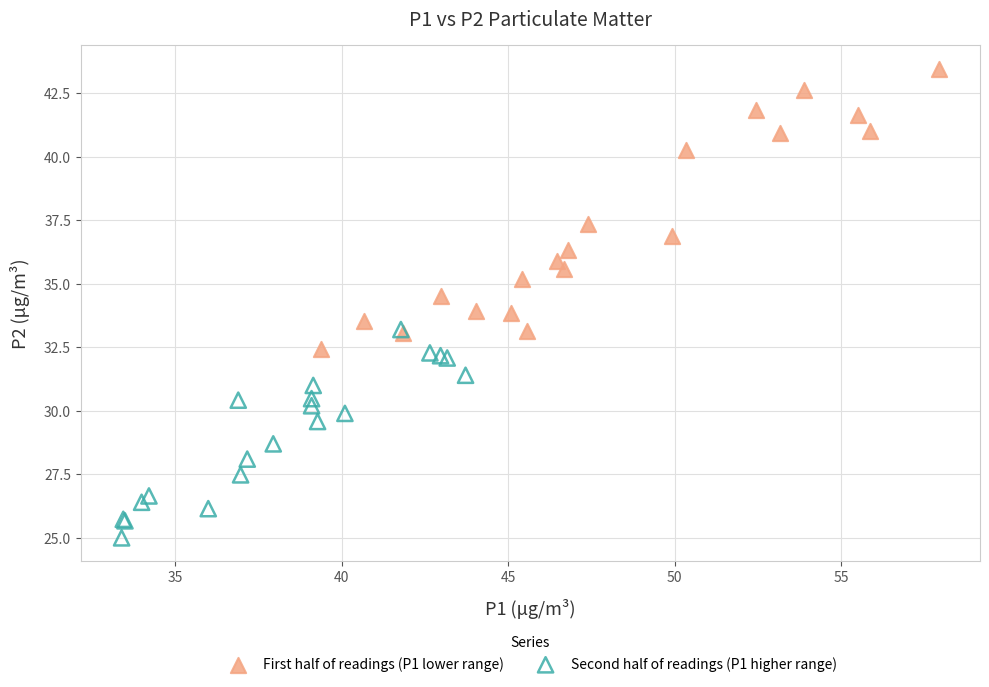

What are all the series names shown in the legend?

First half of readings (P1 lower range), Second half of readings (P1 higher range)